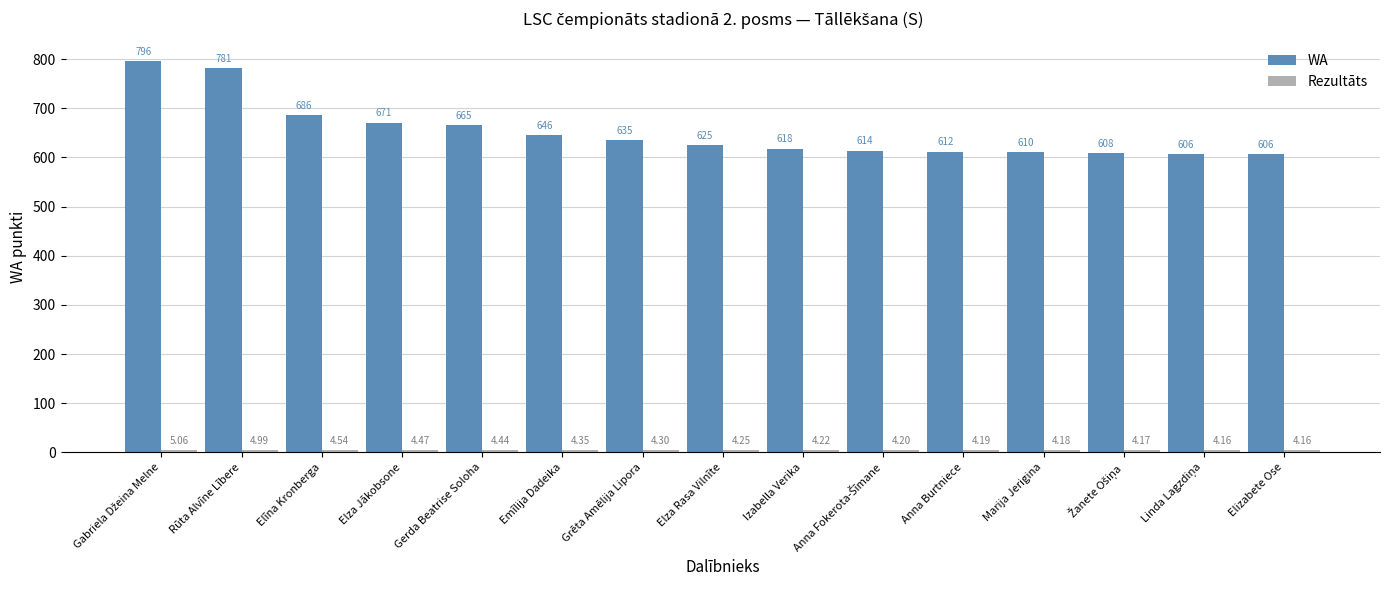

How many distinct data groups are displayed?

2